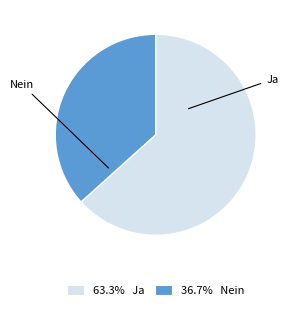

The Nein slice represents 42% of the pie. True or false?

False